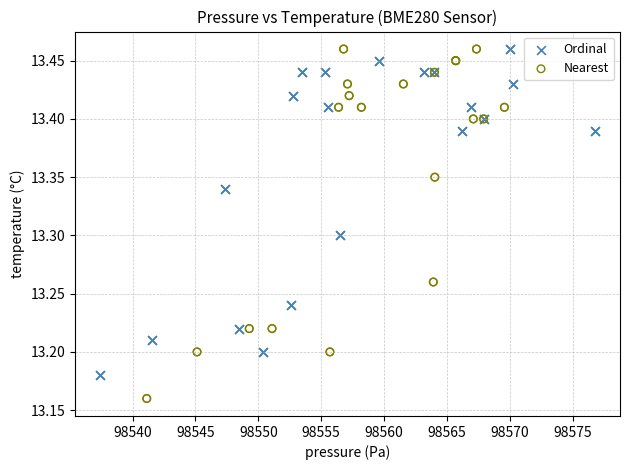

Which series reaches the minimum Y coordinate?

Nearest